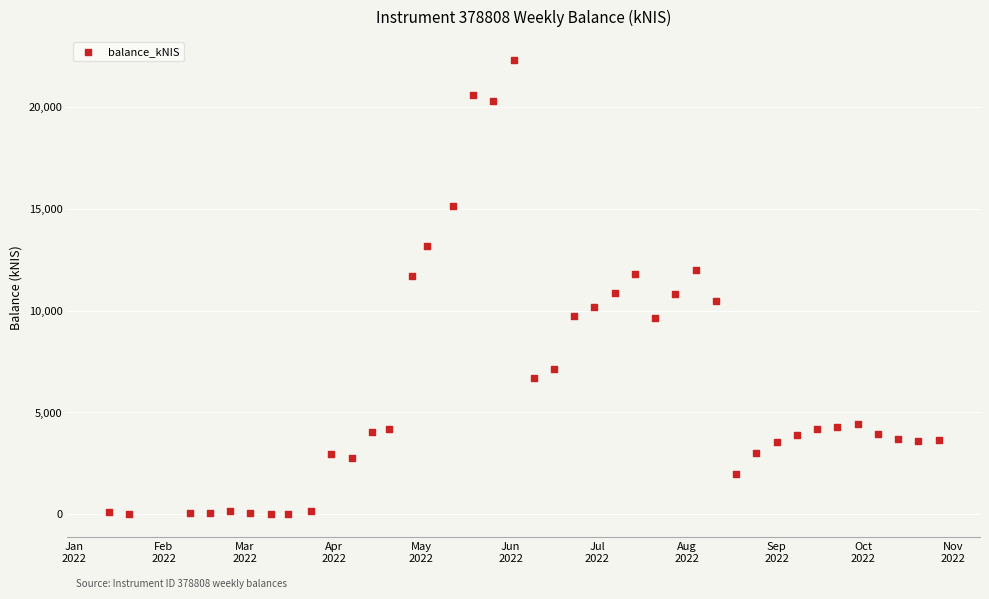

What is the range of X values (max minus min)?

287.0